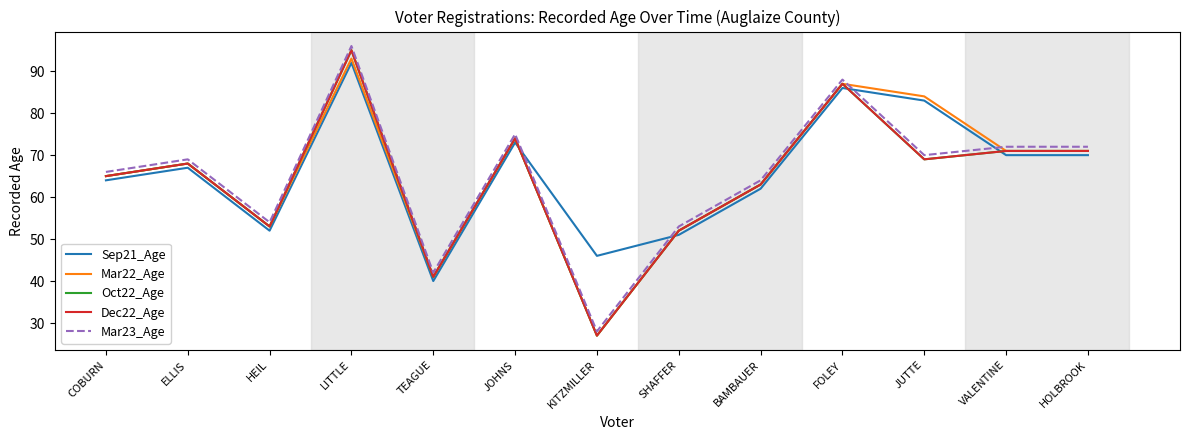

What is the difference between the Sep21_Age values at HEIL and BAMBAUER?

10